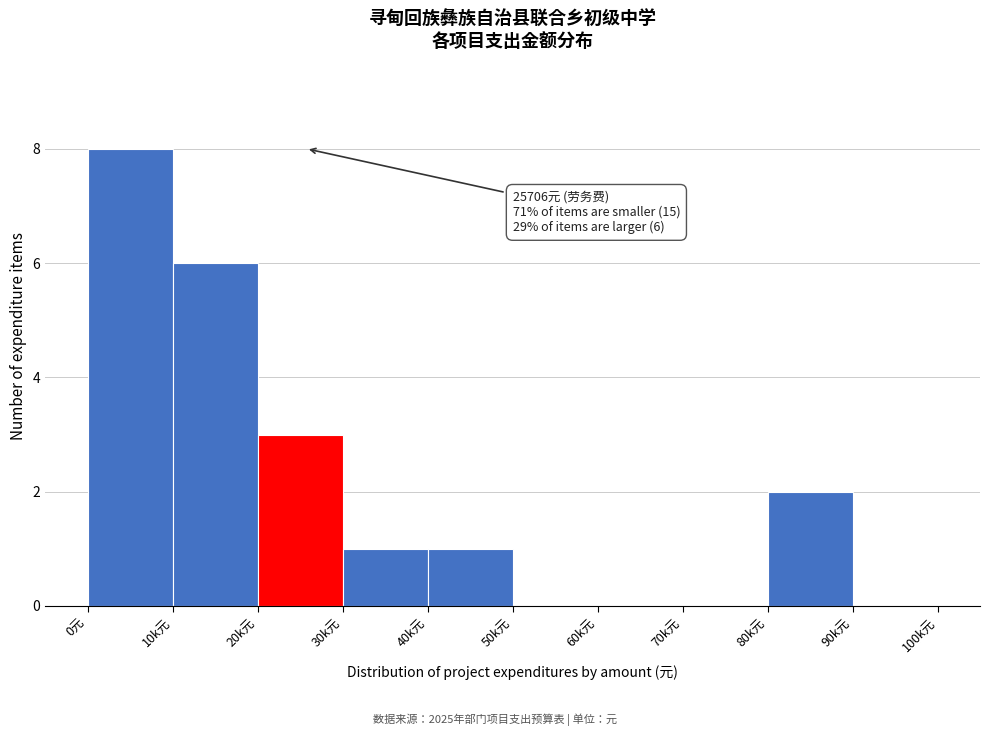

Reading right to left, transcribe all the data shown in this chart.

90k元=0	80k元=2	70k元=0	60k元=0	50k元=0	40k元=1	30k元=1	20k元=3	10k元=6	0元=8